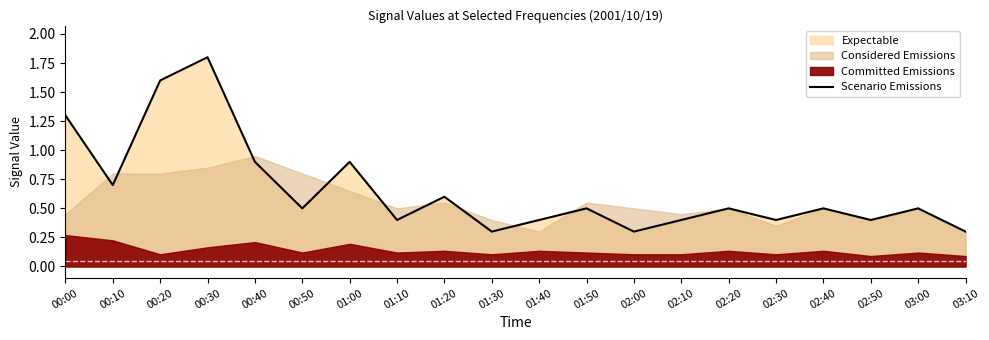

Where is the first local maximum?

00:30